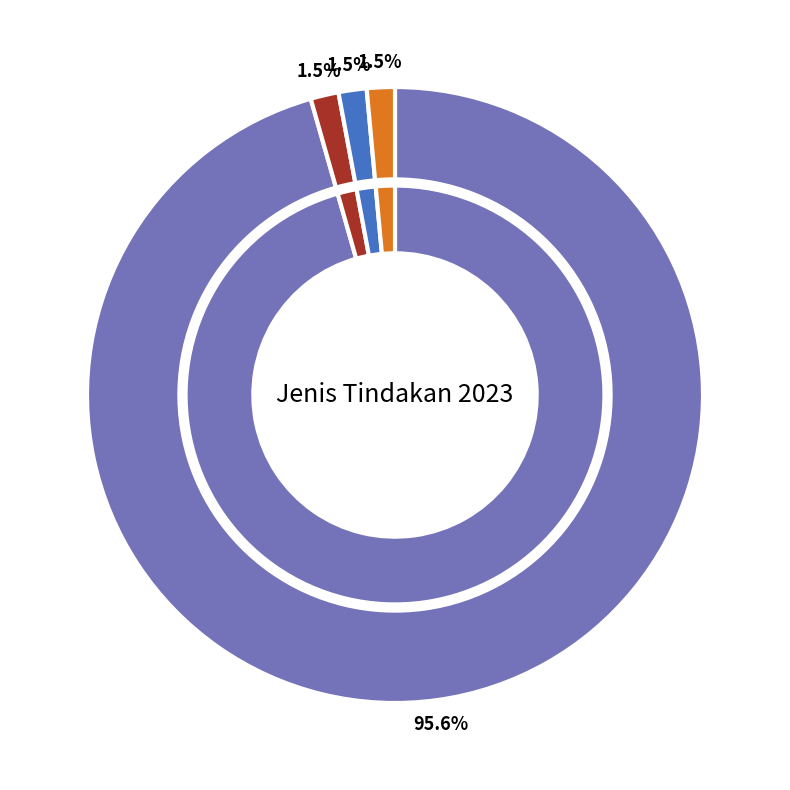

Rank the series at 6 from lowest to highest value.

Peringatan, Penutupan/penyegelan, Pencabutan izin, Lainnya